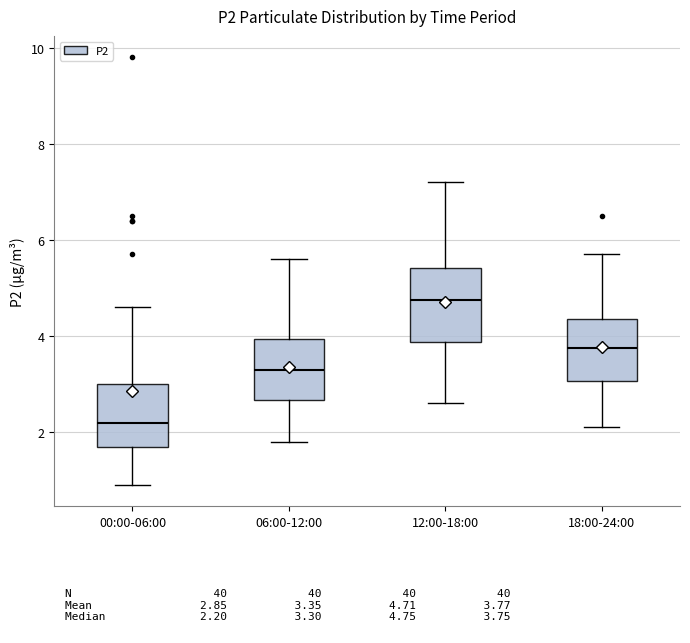

Where does the lower whisker of the box for 00:00-06:00 end on the y-axis? The values are not printed on the chart, so give them approximately, as read against the axis.

1.0